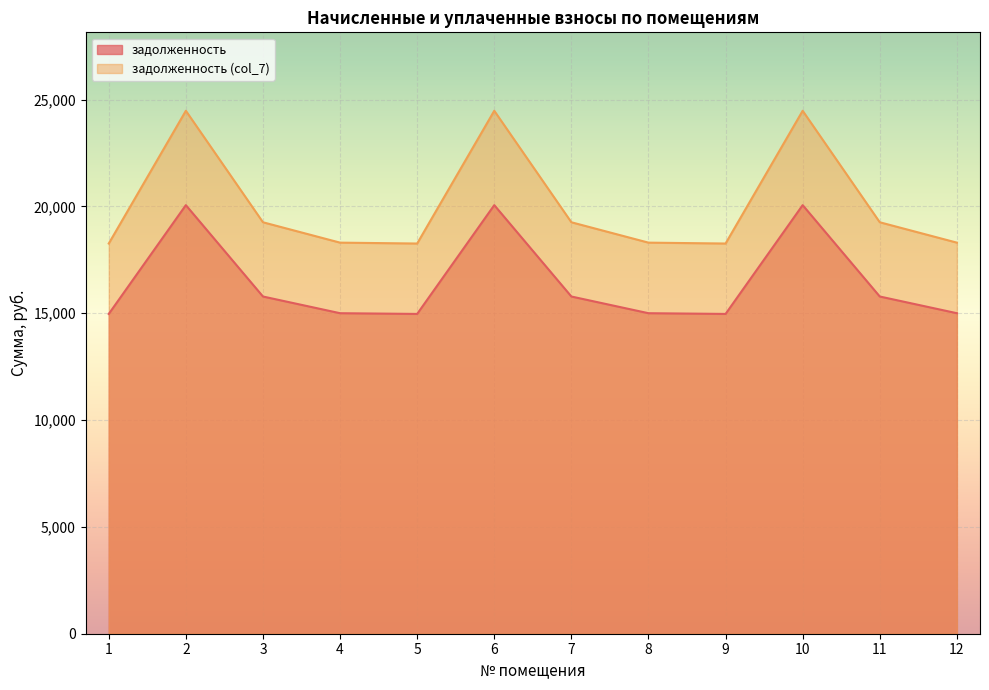

Reading left to right, transcribe all the data shown in this chart.

задолженность: 1=14970.0	2=20063.0	3=15785.7	4=15003.9	5=14970.0	6=20063.0	7=15785.7	8=15003.9	9=14970.0	10=20063.0	11=15785.7	12=15003.9
задолженность (col_7): 1=18265.8	2=24480.2	3=19261.1	4=18307.3	5=18265.8	6=24480.2	7=19261.1	8=18307.3	9=18265.8	10=24480.2	11=19261.1	12=18307.3